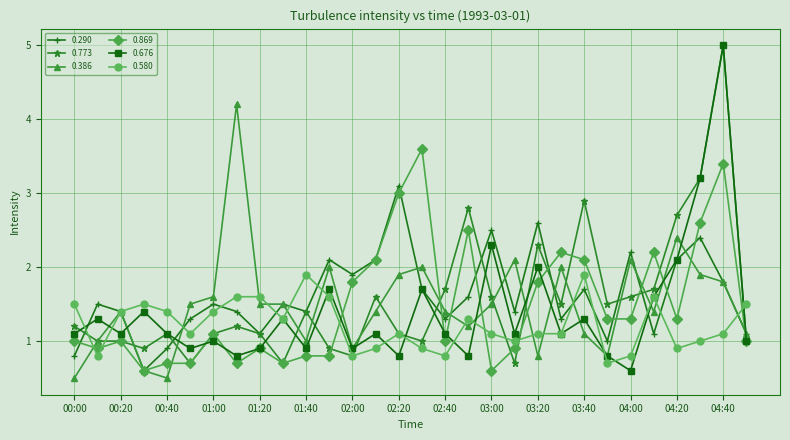

What is the minimum value shown in the chart?

0.5